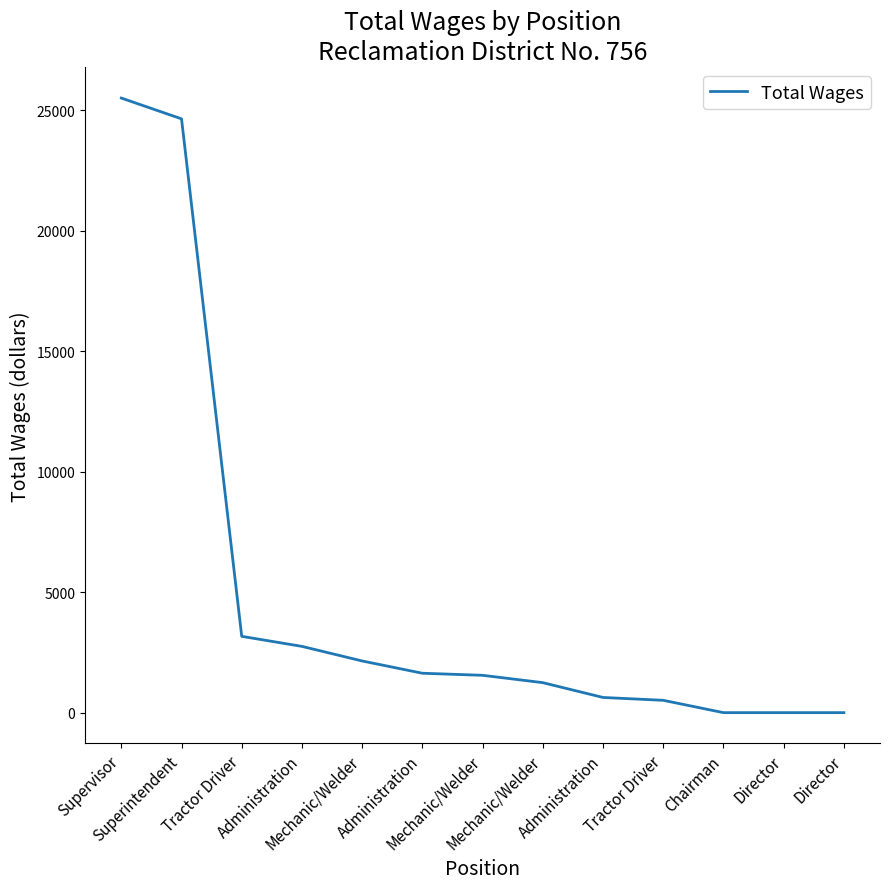

What is the greatest value displayed?

25515